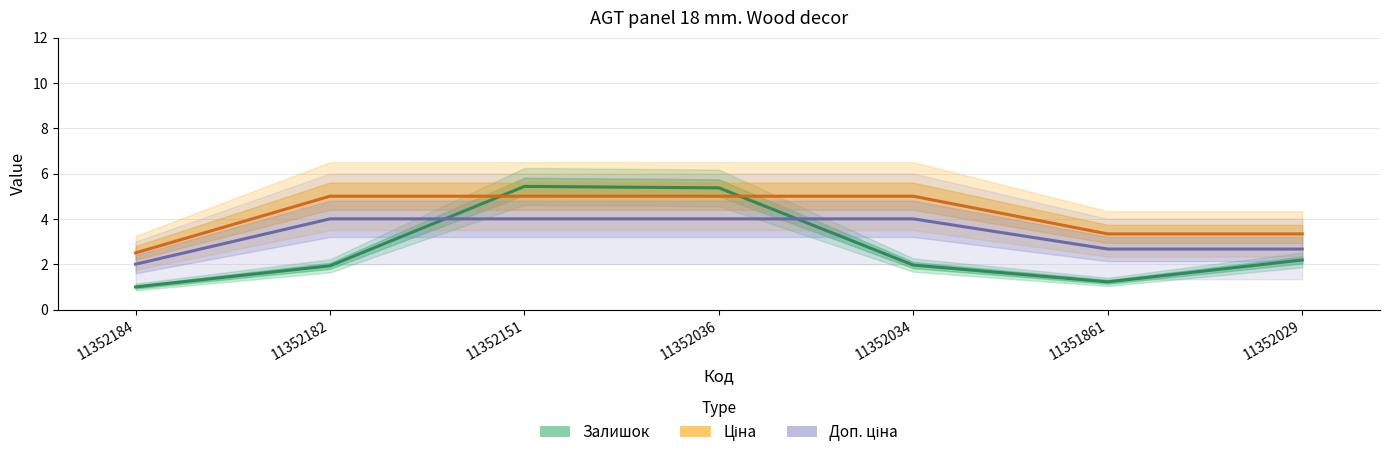

How many data points does each series have?

7